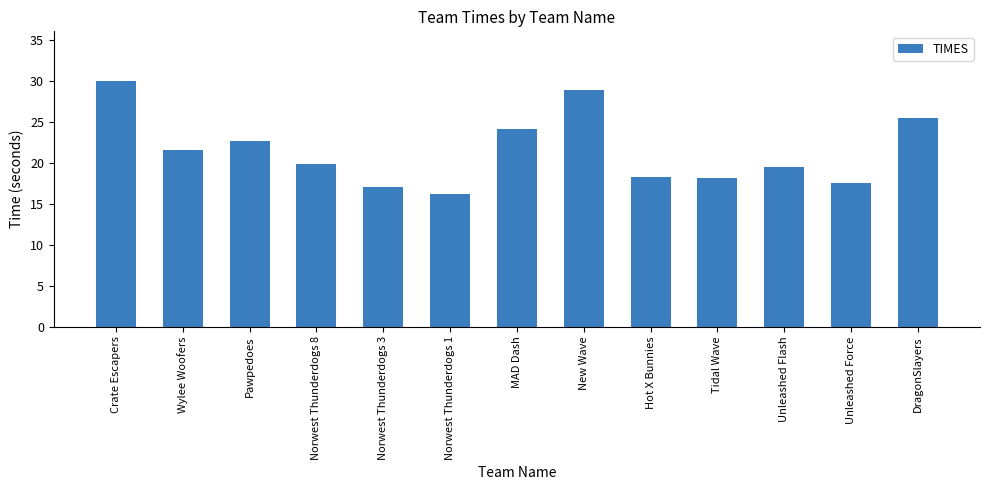

What is the label of the 11th bar from the right?

Pawpedoes